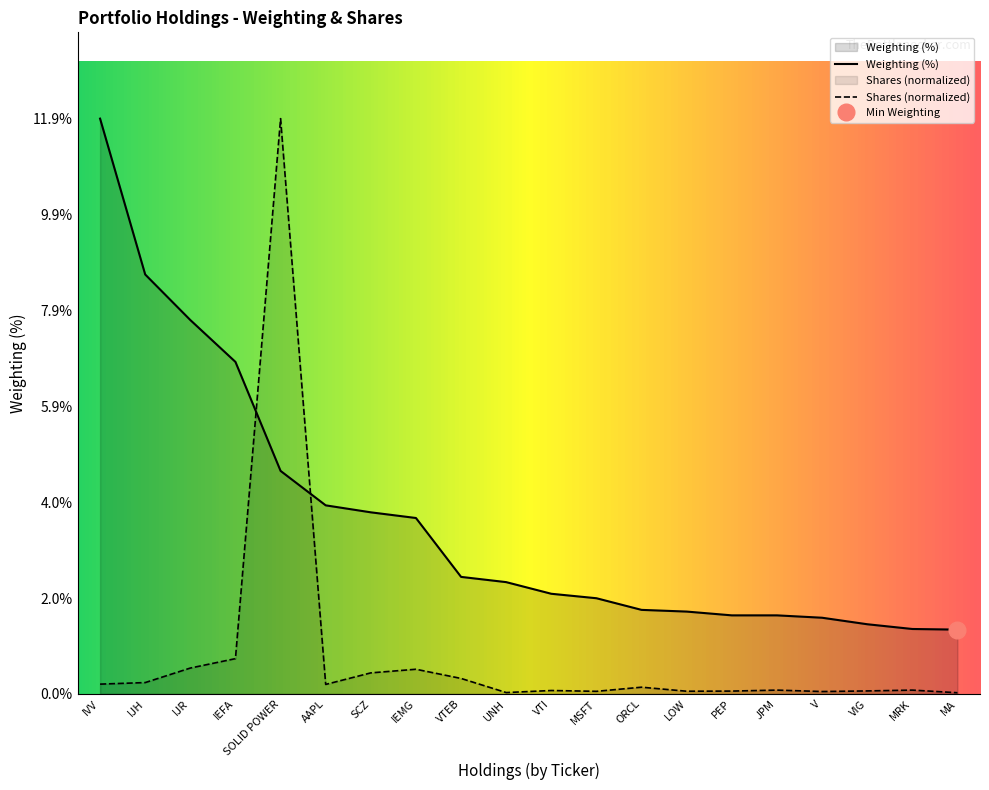

Reading right to left, transcribe all the data shown in this chart.

MA=0.0	MRK=0.1	VIG=0.1	V=0.0	JPM=0.1	PEP=0.1	LOW=0.1	ORCL=0.1	MSFT=0.1	VTI=0.1	UNH=0.0	VTEB=0.3	IEMG=0.5	SCZ=0.4	AAPL=0.2	SOLID POWER=11.9	IEFA=0.7	IJR=0.5	IJH=0.2	IVV=0.2